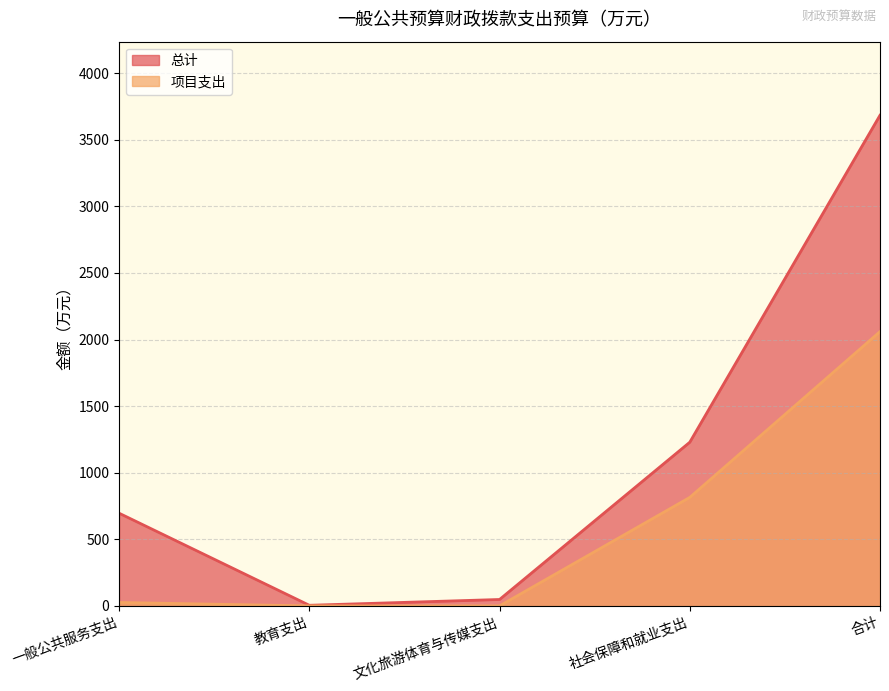

List the labels in order of 总计 value, largest first.

合计, 社会保障和就业支出, 一般公共服务支出, 文化旅游体育与传媒支出, 教育支出